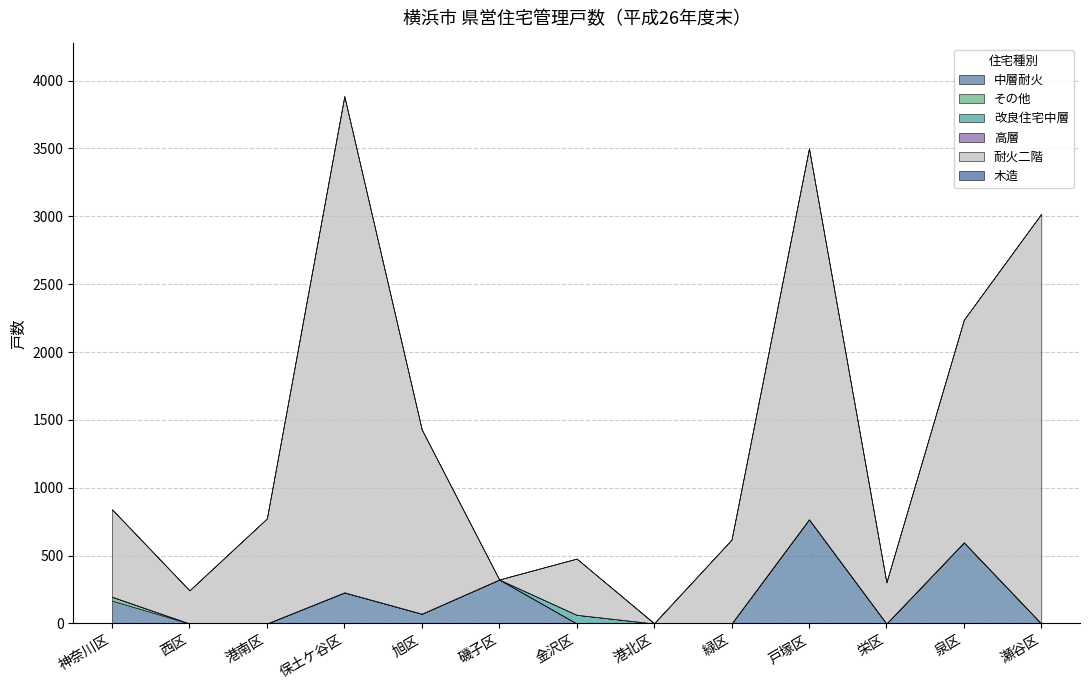

Reading left to right, list all the values displayed in this chart.

中層耐火: 168	0	0	229	72	324	0	0	0	768	0	598	0
その他: 29	0	0	0	0	0	0	0	0	0	0	0	0
改良住宅中層: 0	0	0	0	0	0	64	0	0	0	0	0	0
高層: 0	0	0	0	0	0	0	0	0	0	0	0	0
耐火二階: 644	244	774	3656	1357	0	414	0	618	2733	303	1640	3019
木造: 0	0	0	0	0	0	0	4	0	0	0	0	0